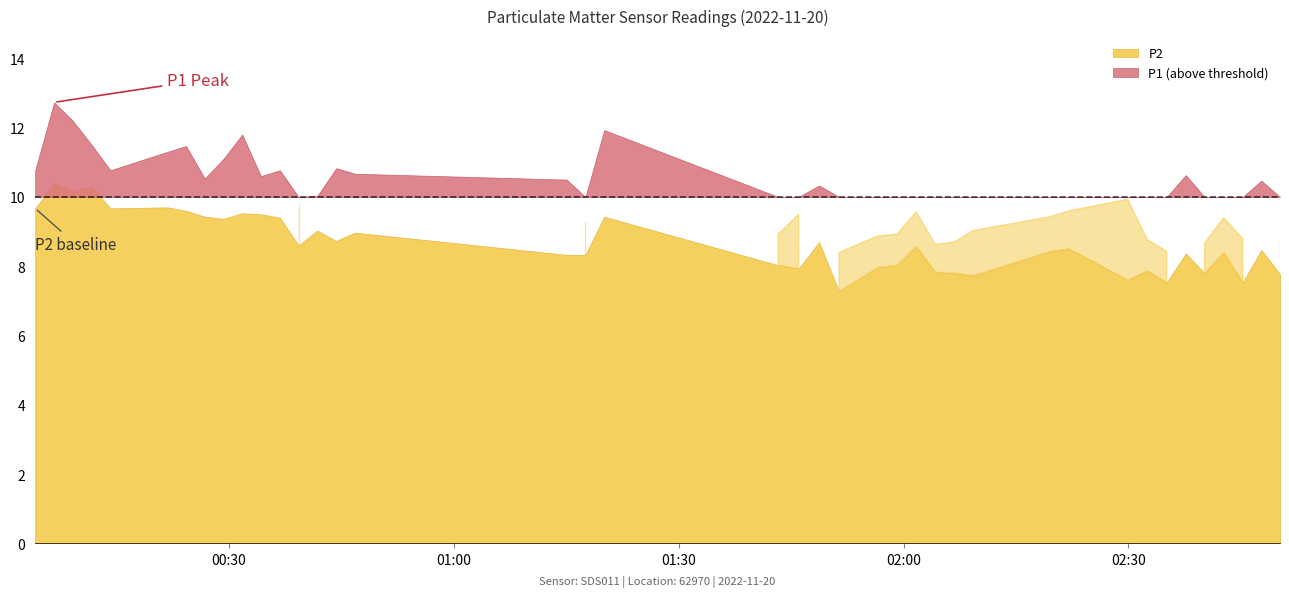

True or false: P1 has more than 1 interior local peaks.

True